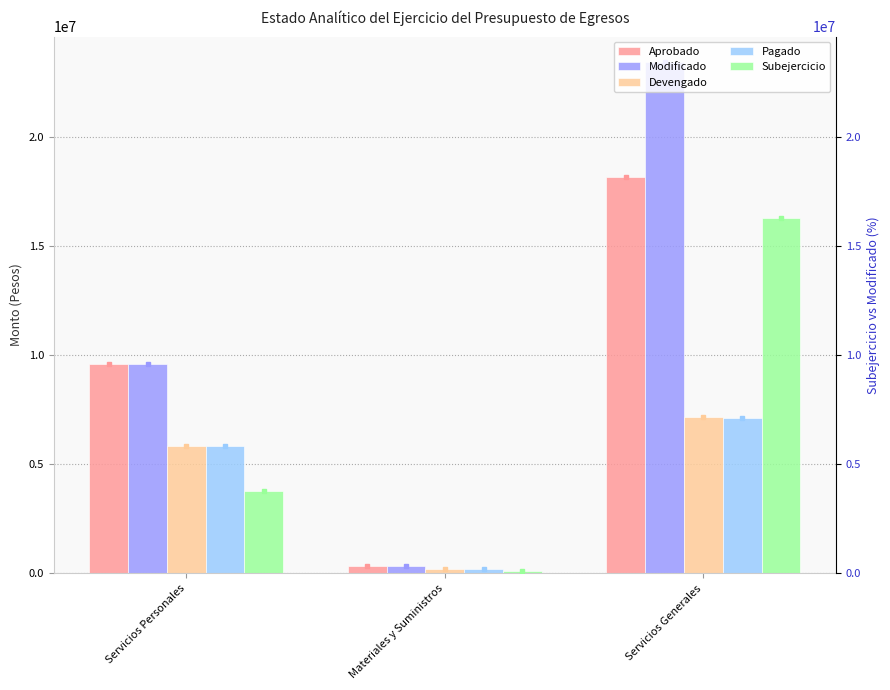

Is the value of Devengado at Servicios Generales greater than the value of Aprobado at Servicios Generales?

No